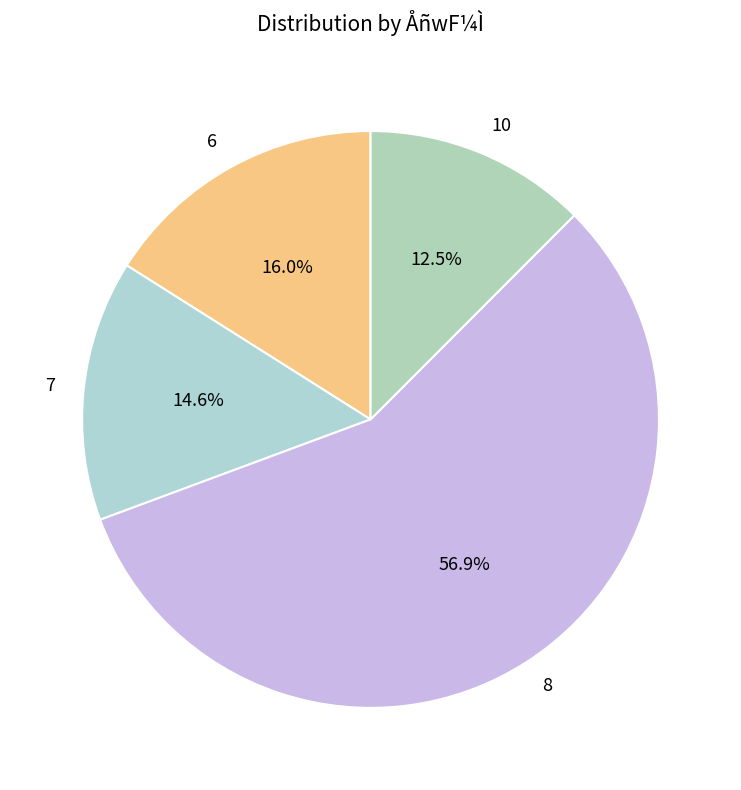

Rank the categories by value from lowest to highest.

10, 7, 6, 8